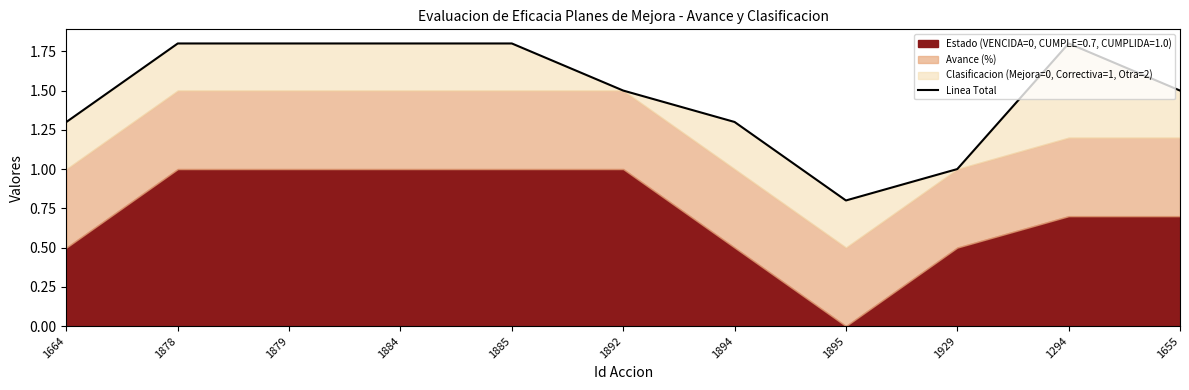

What is the sum of the values at 1655 and 1892?

3.0